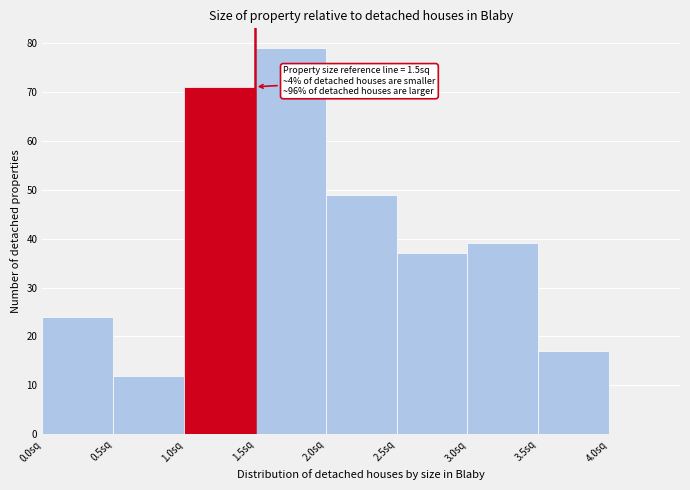

Over which range of the x-axis is the bar tallest?

1.5 to 2.0